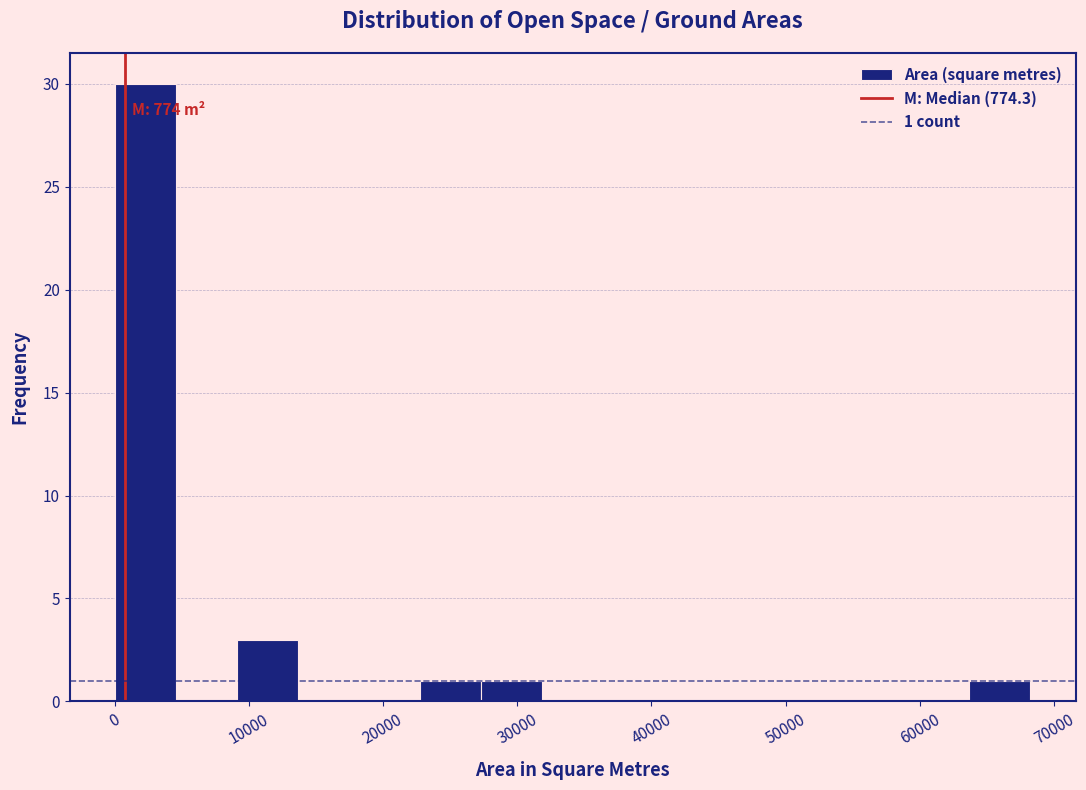

Which range on the x-axis has the tallest bar?

0 to 5000